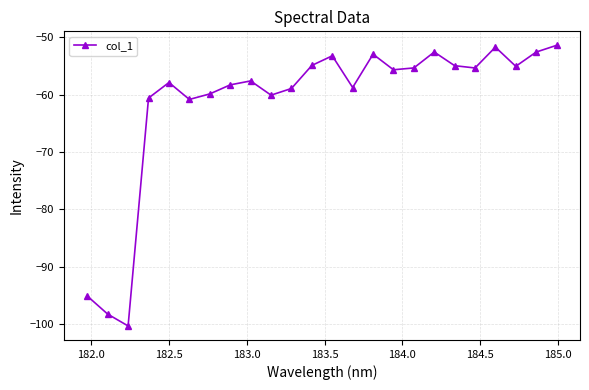

What is the difference between the second highest and minimum values?

48.6